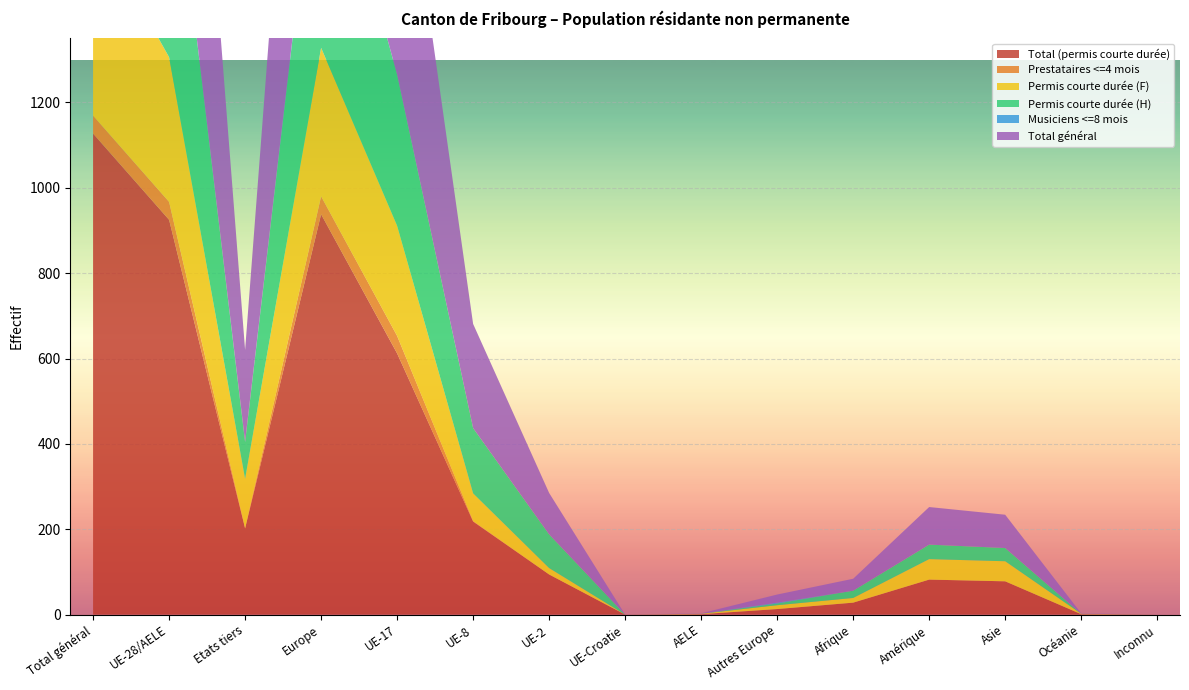

Reading right to left, what are all the values shown in this chart?

Total (permis courte durée): 0	1	78	82	28	13	1	0	94	218	612	938	202	925	1127
Prestataires <=4 mois: 0	0	0	0	0	0	0	0	0	1	41	42	0	42	42
Permis courte durée (F): 0	1	47	48	11	9	1	0	15	65	258	348	116	339	455
Permis courte durée (H): 0	0	31	34	17	4	0	0	79	153	354	590	86	586	672
Musiciens <=8 mois: 0	0	0	0	0	2	0	0	0	0	0	2	2	0	2
Total général: 0	1	78	88	28	19	1	0	97	244	670	1031	214	1012	1226